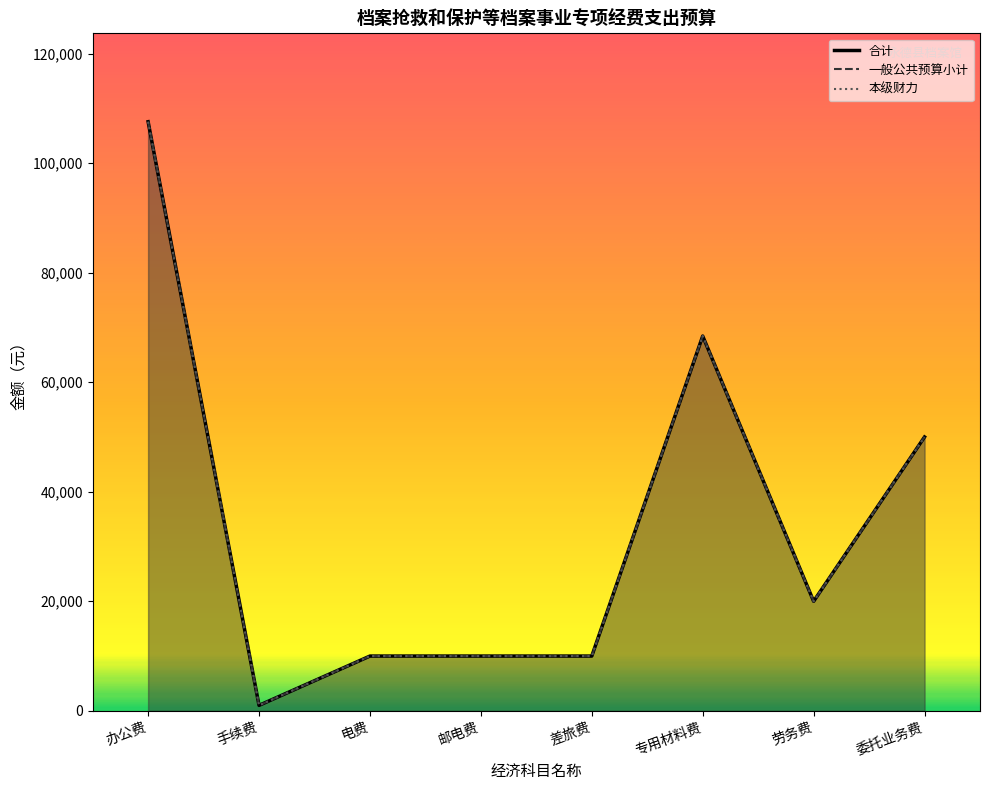

What is the difference between the second highest and minimum values in the 本级财力 series?

67425.6